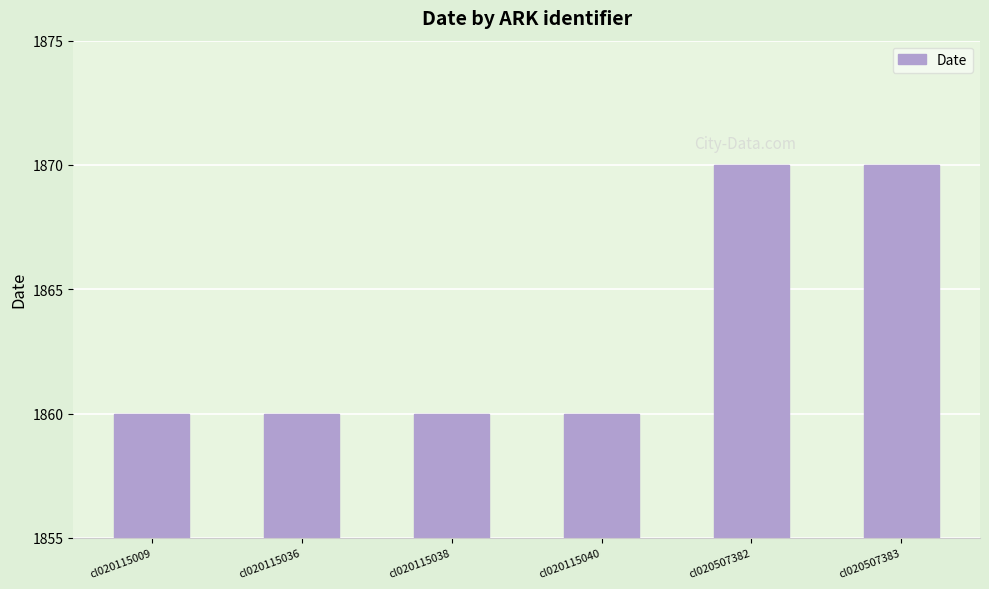

What is the greatest value displayed?

1870